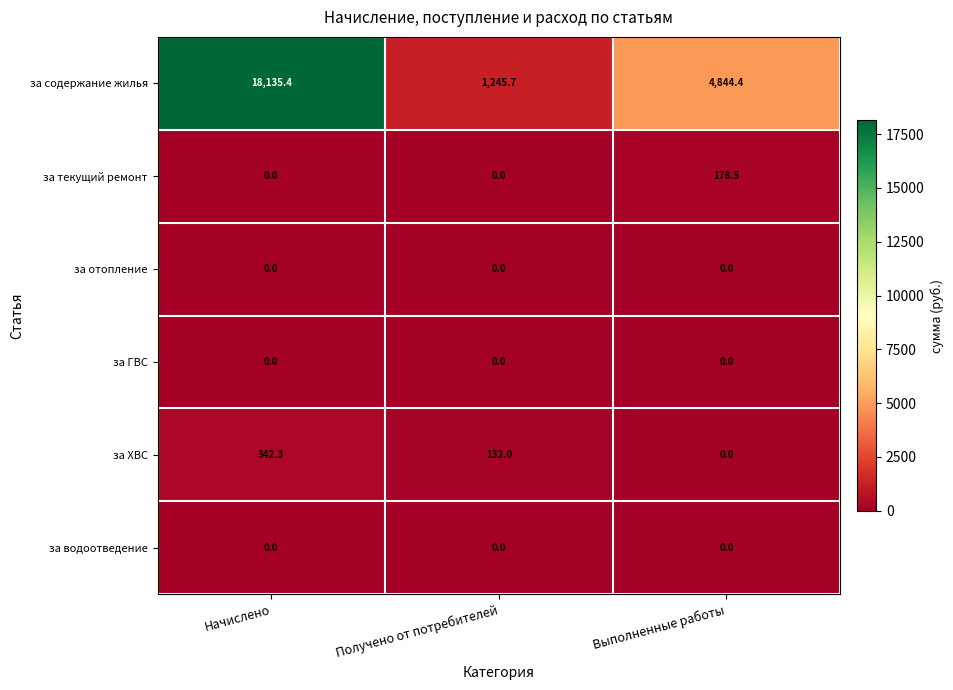

What is the spread (max minus min) of values at Получено от потребителей?

1245.7